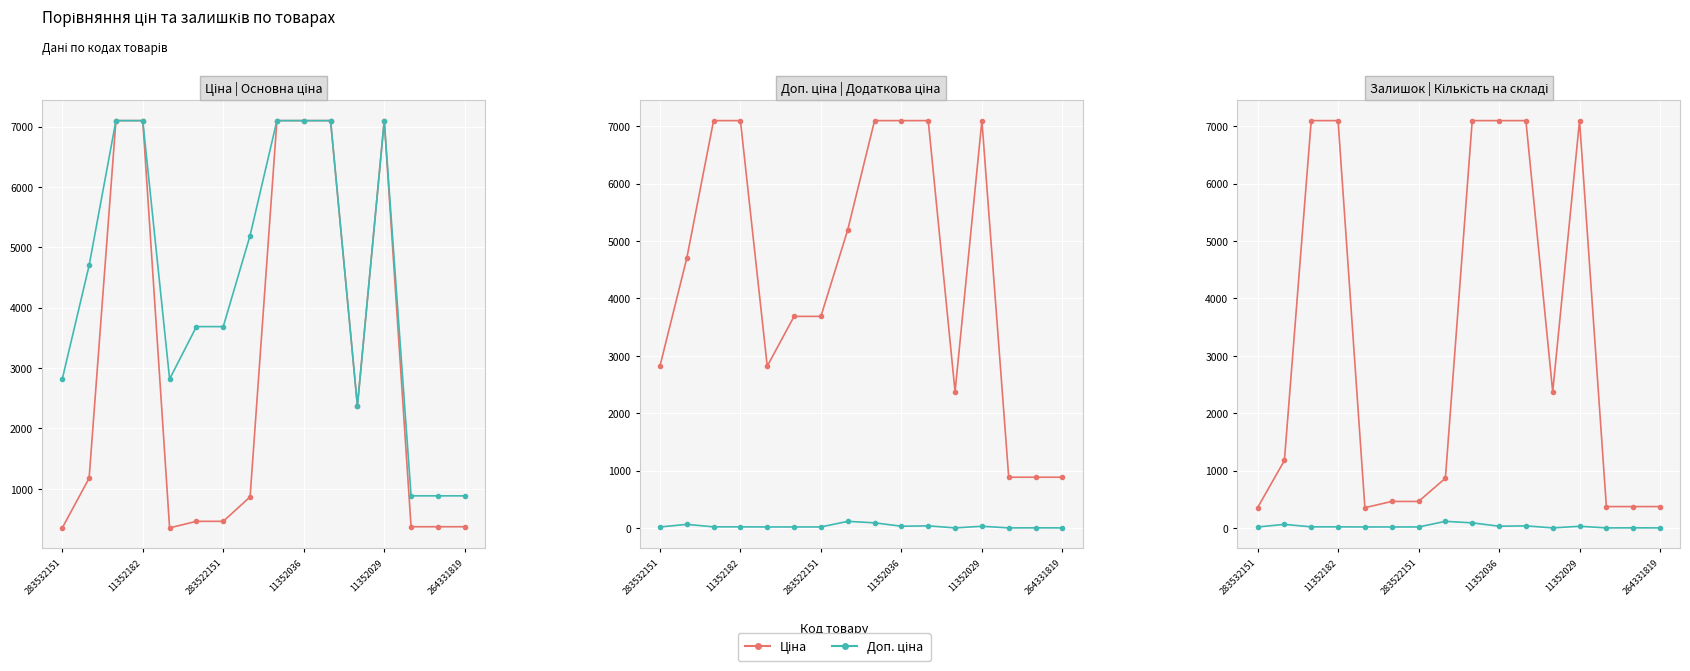

True or false: Доп. ціна has more than 0 points higher than both neighbors.

True